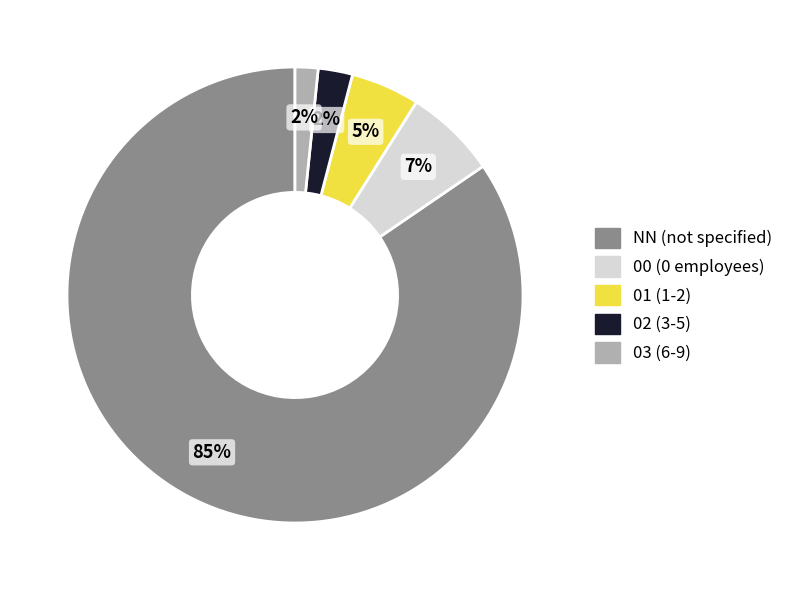

What percentage is the 01 slice, to the nearest percent?

5%